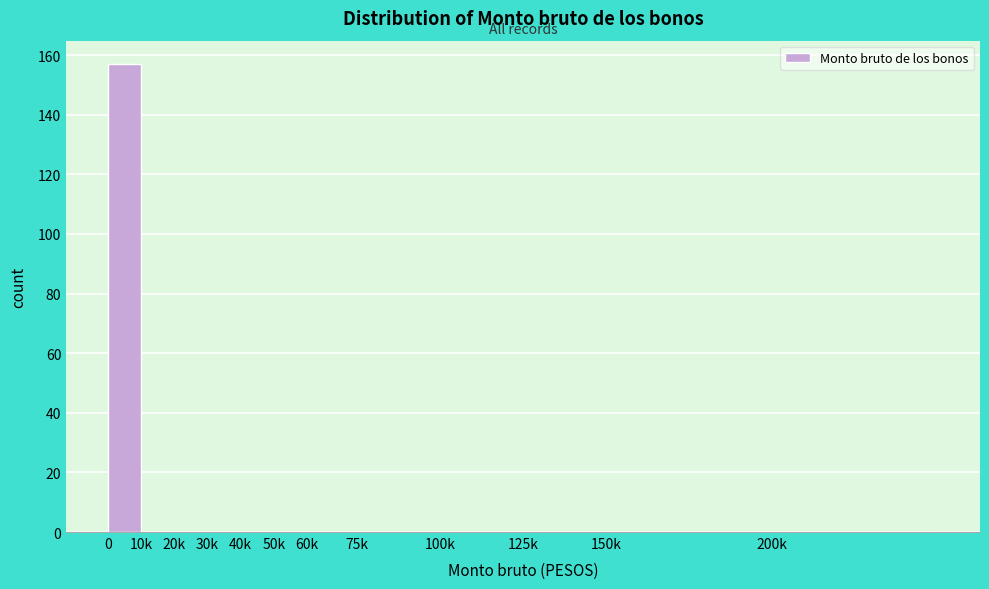

Reading left to right, list all the values displayed in this chart.

0=157	10k=0	20k=0	30k=0	40k=0	50k=0	60k=0	75k=0	100k=0	125k=0	150k=0	200k=0